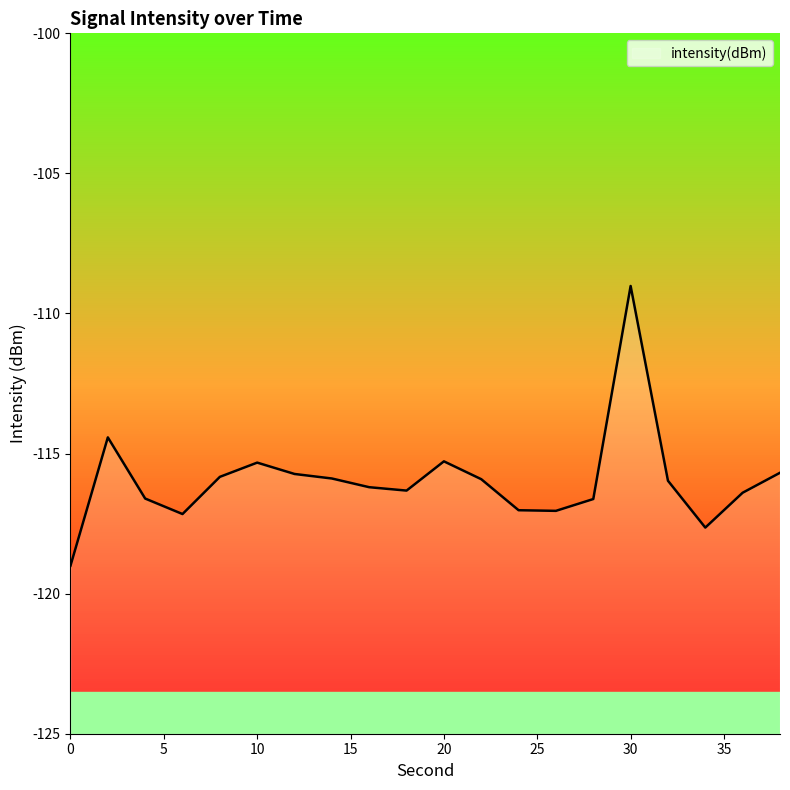

How many lines are shown in the chart?

1